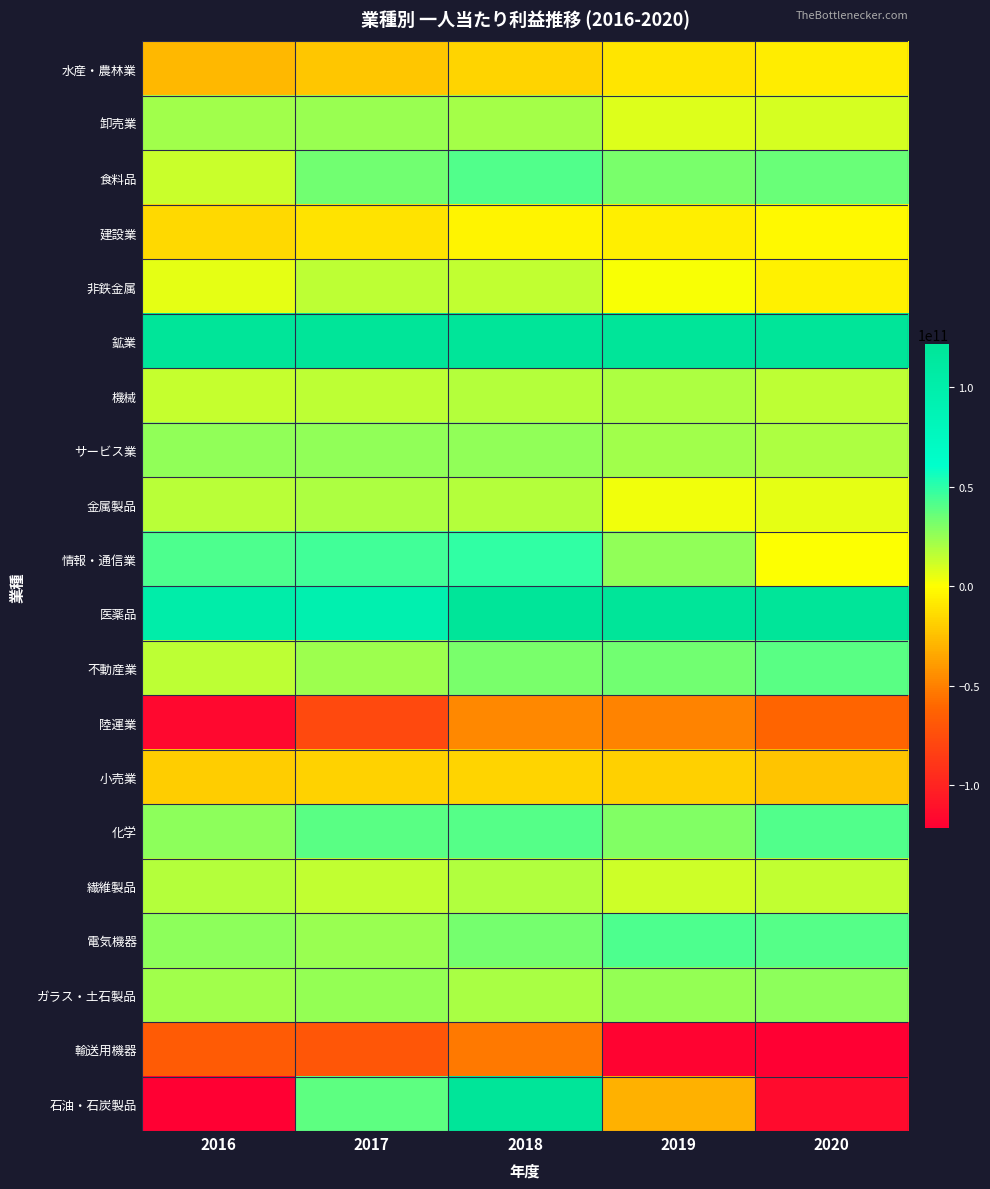

At 2017, list the series in order from largest to smallest.

鉱業, 医薬品, 情報・通信業, 化学, 石油・石炭製品, 食料品, サービス業, ガラス・土石製品, 電気機器, 卸売業, 不動産業, 金属製品, 機械, 非鉄金属, 繊維製品, 建設業, 小売業, 水産・農林業, 輸送用機器, 陸運業